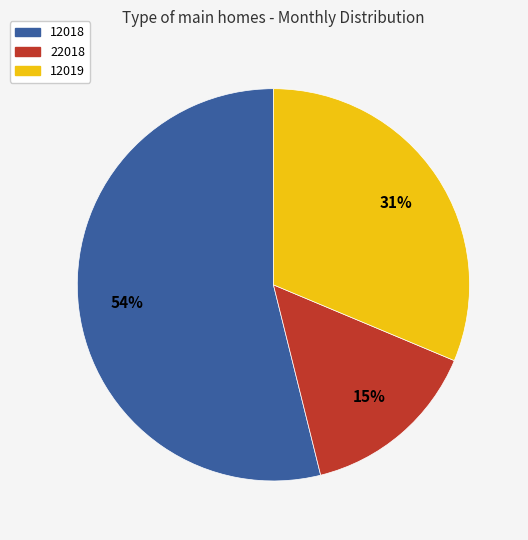

How many slices are in this pie chart?

3